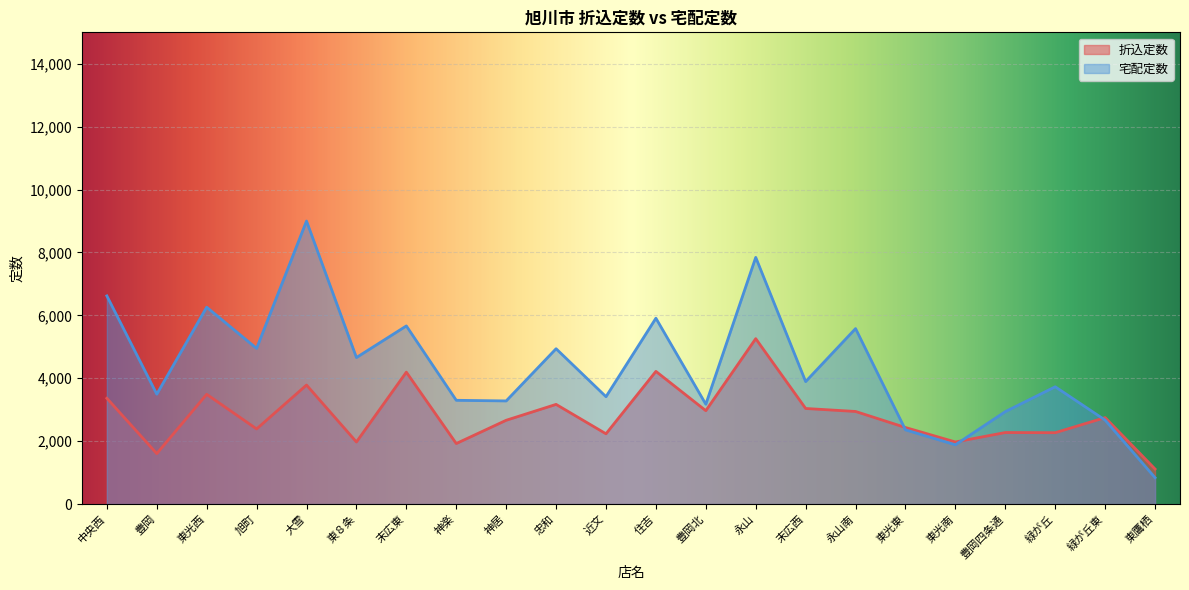

Reading right to left, extract all data points from this chart.

折込定数: 1115	2750	2270	2275	1975	2435	2945	3040	5260	2970	4220	2235	3170	2665	1925	4195	1975	3785	2390	3490	1605	3365
宅配定数: 840	2670	3730	2940	1885	2360	5580	3895	7845	3175	5910	3415	4940	3280	3300	5665	4660	9000	4950	6260	3495	6620